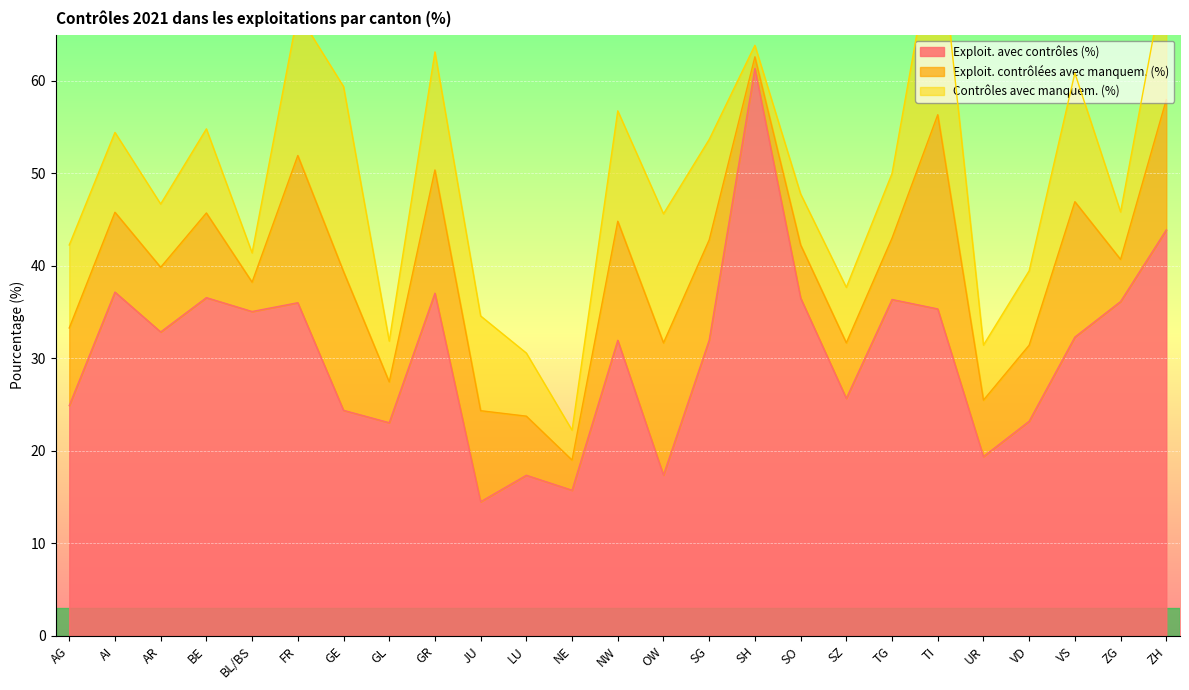

The value of Contrôles avec manquem. (%) at SH is 0.4. True or false?

False